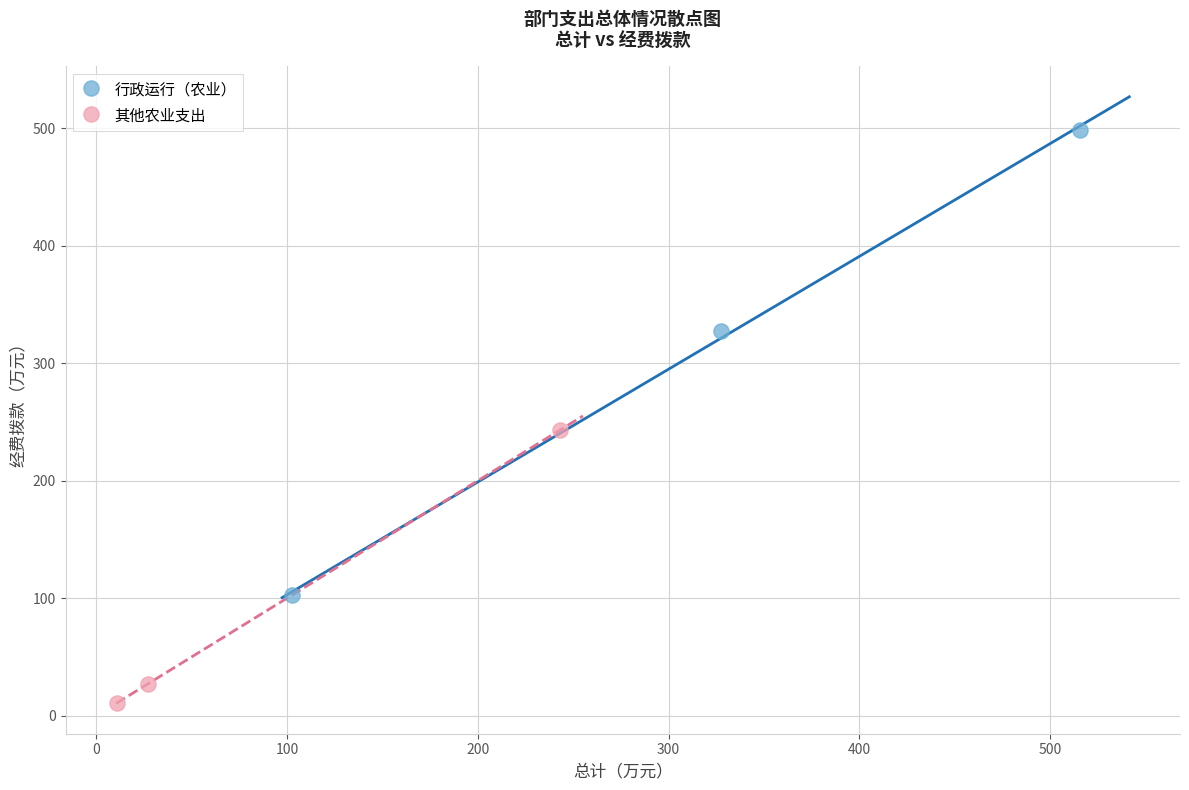

Which series has the largest Y range (max minus min)?

行政运行（农业）